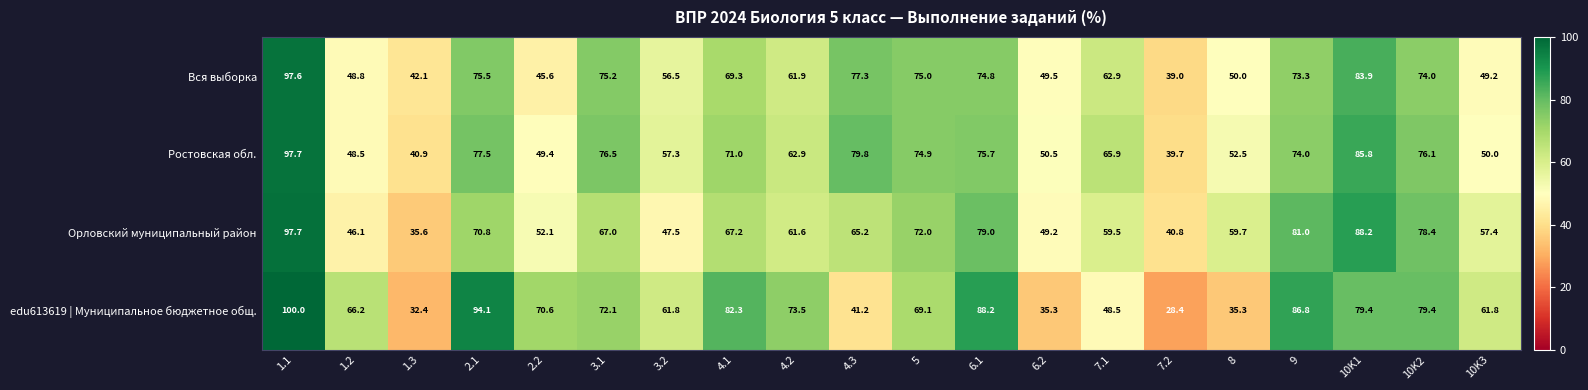

How many distinct data groups are displayed?

4